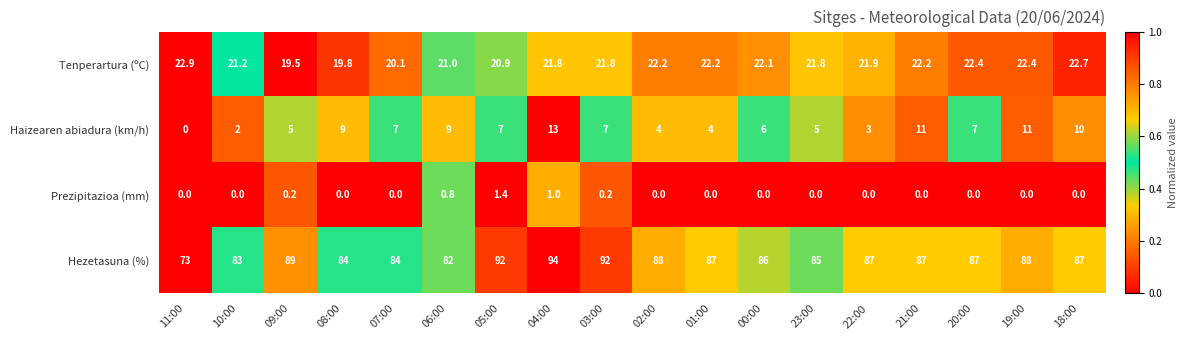

What is the sum of the Hezetasuna (%) values at 23:00 and 10:00?

168.0